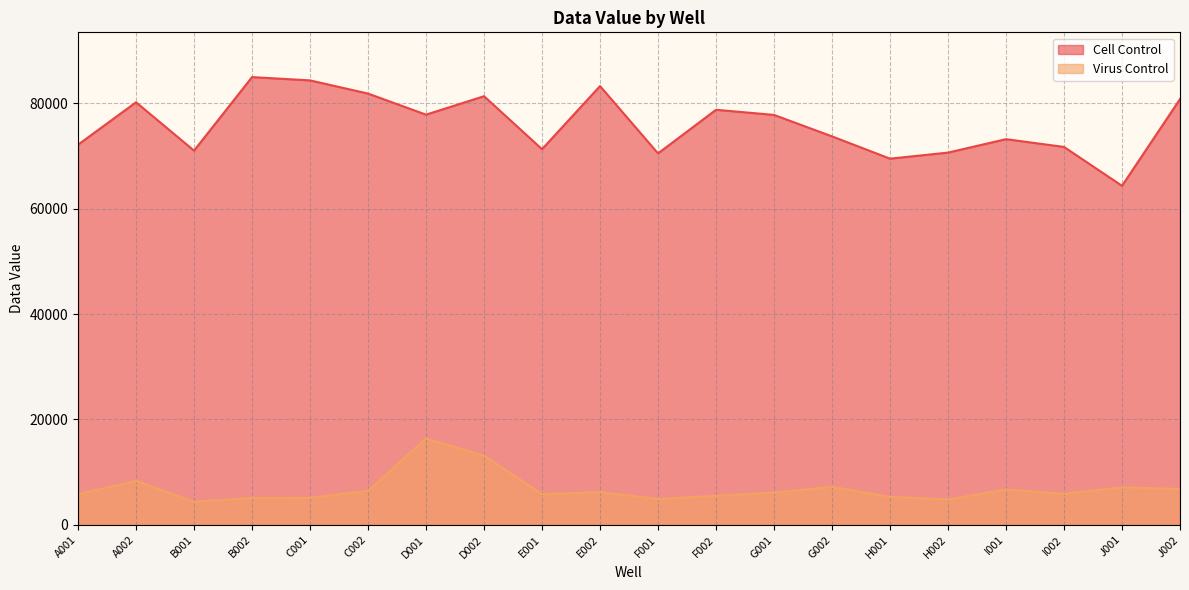

How many distinct data groups are displayed?

2